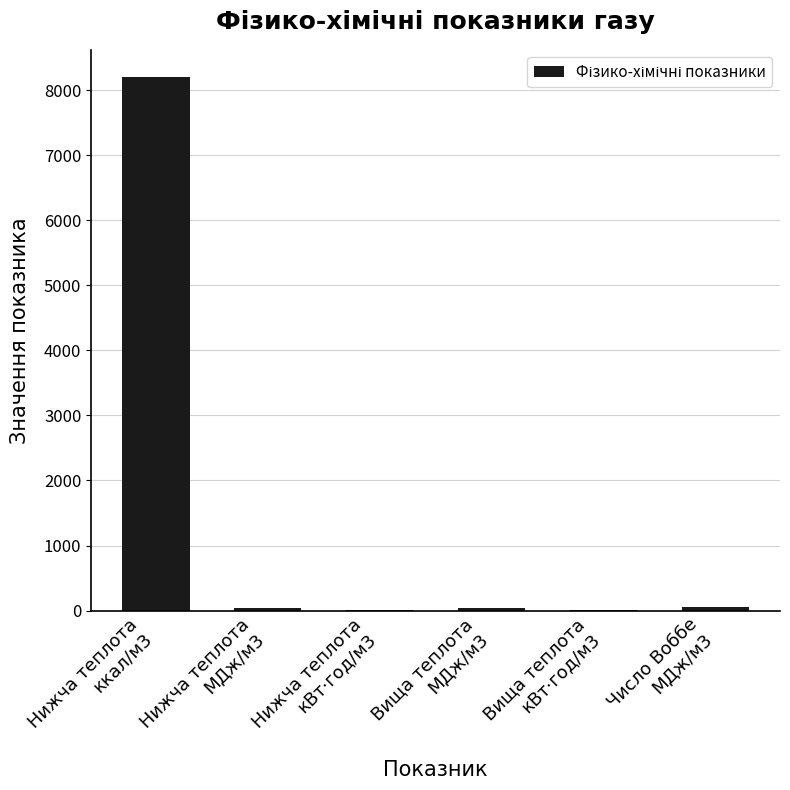

What is the sum of all values?

8352.3